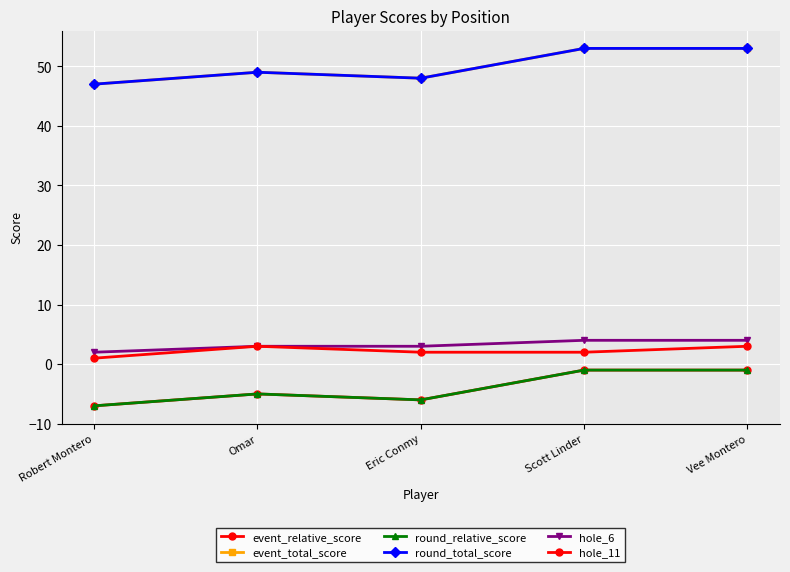

Where is the first local maximum for round_relative_score?

Omar